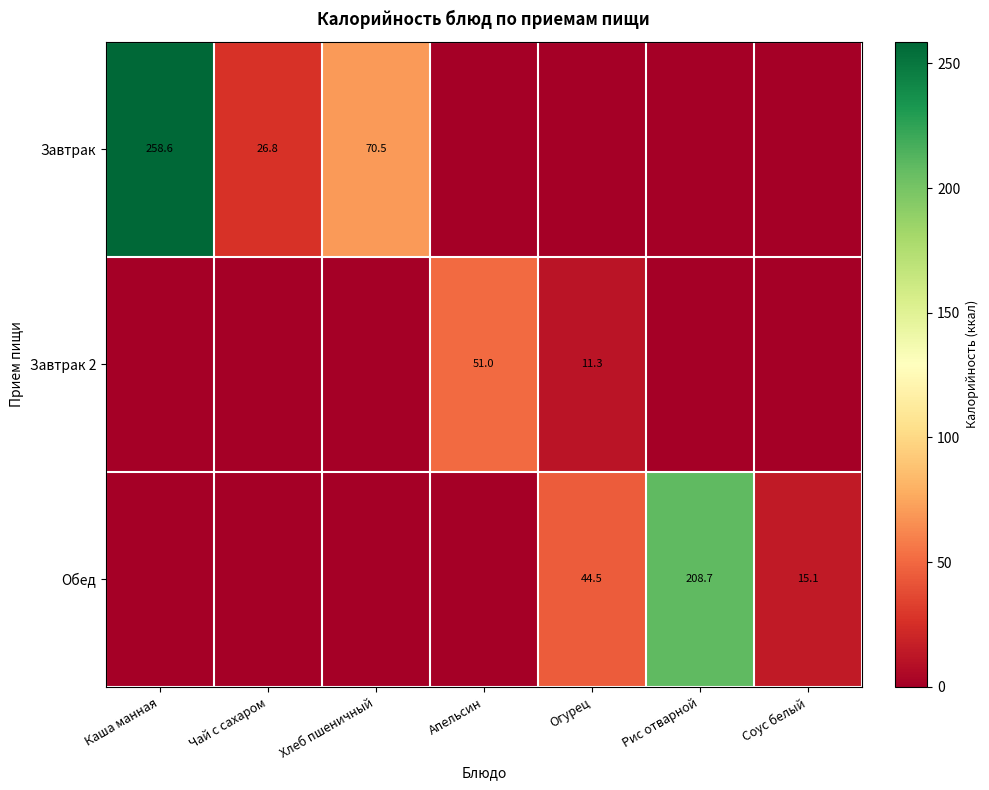

The Завтрак 2 series shows 30.9 at Апельсин. True or false?

False